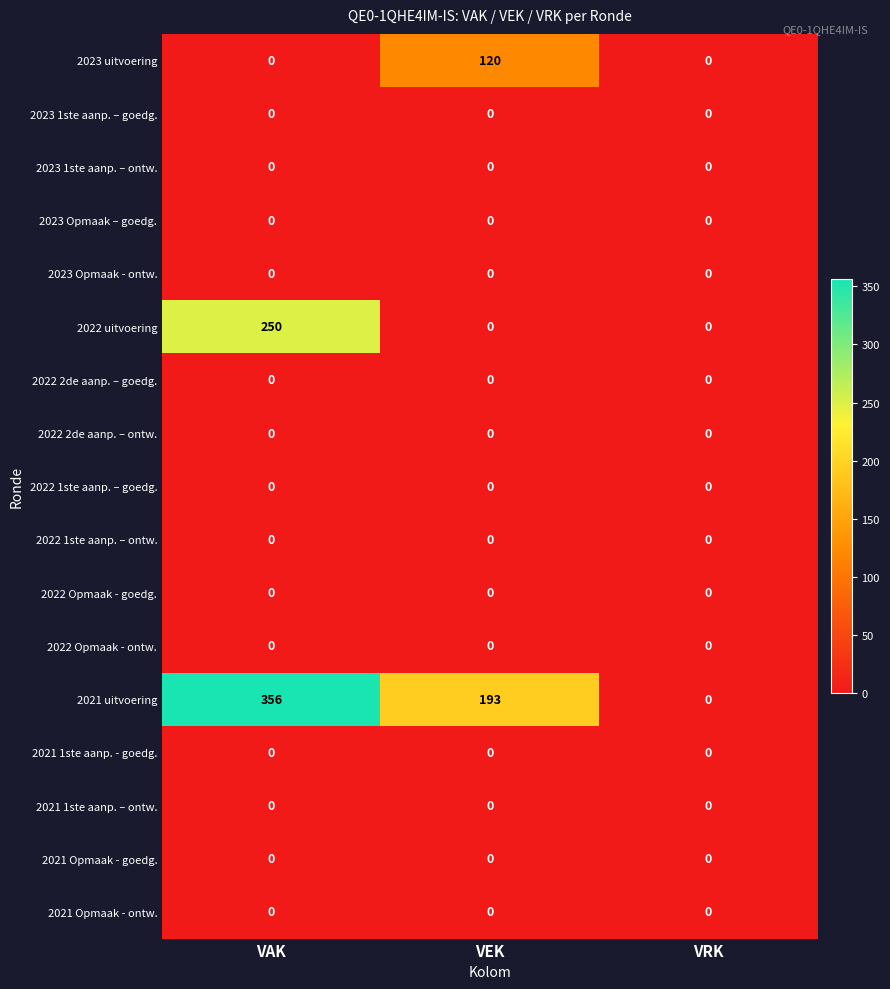

What is the difference between the highest and lowest values at VEK?

193